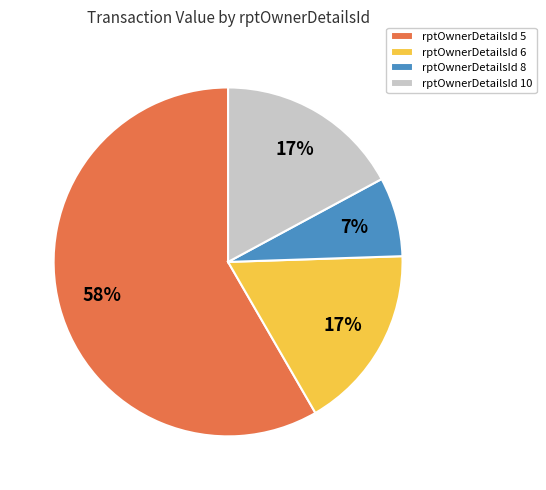

Is the sum of rptOwnerDetailsId 8 and rptOwnerDetailsId 5 greater than half?

Yes